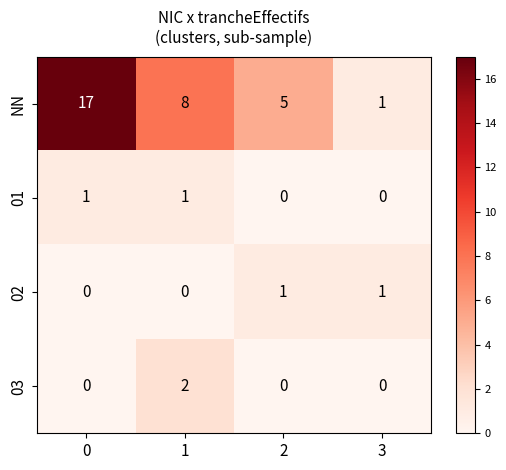

The value of 03 at 2 is 0. True or false?

True